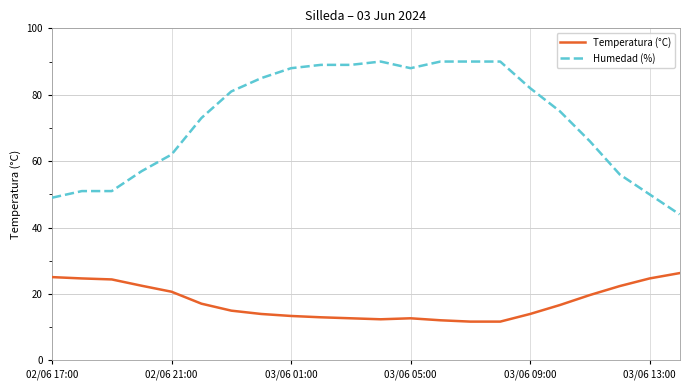

What is the difference between the maximum and minimum values in the Temperatura (°C) series?

14.6